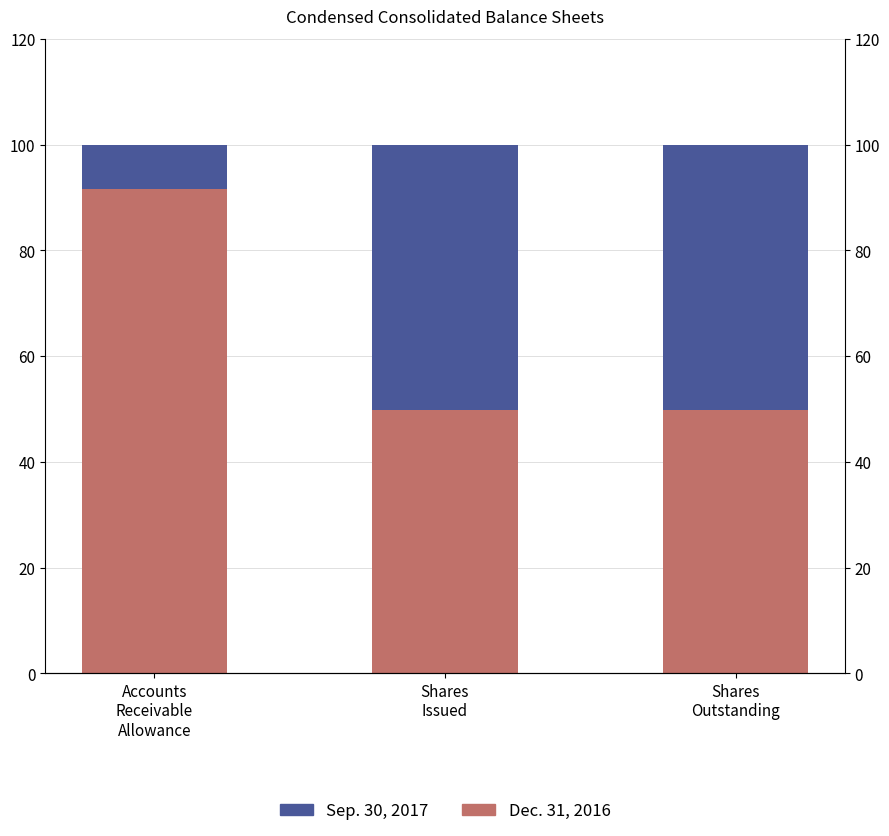

What is the minimum value shown in the chart?

8.4